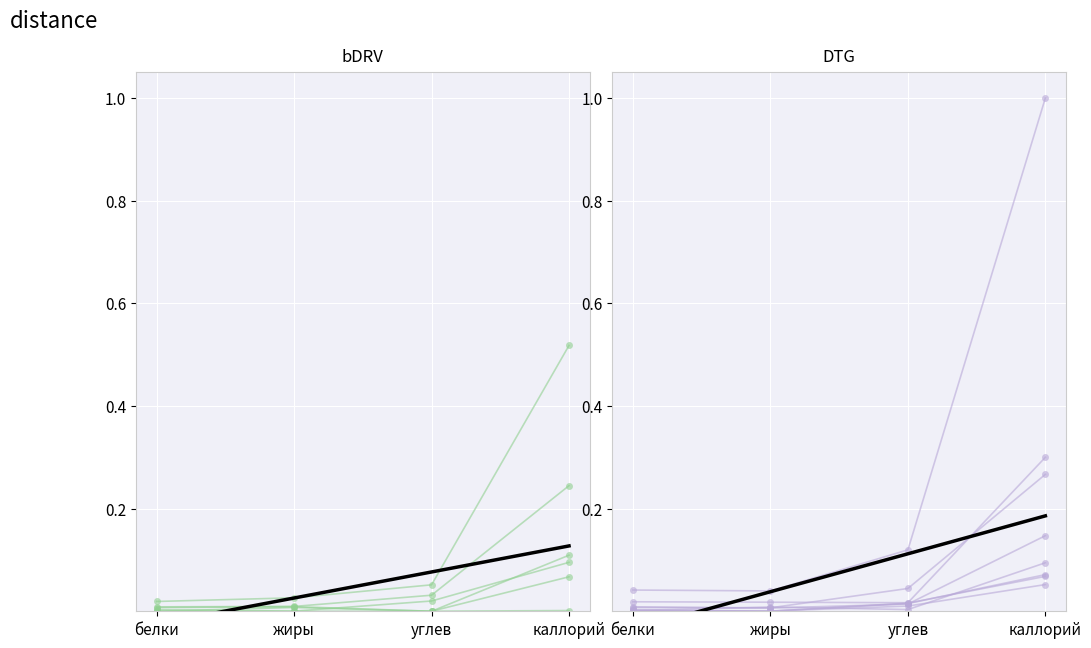

At which label does Завтрак_белки reach its peak?

каллорий